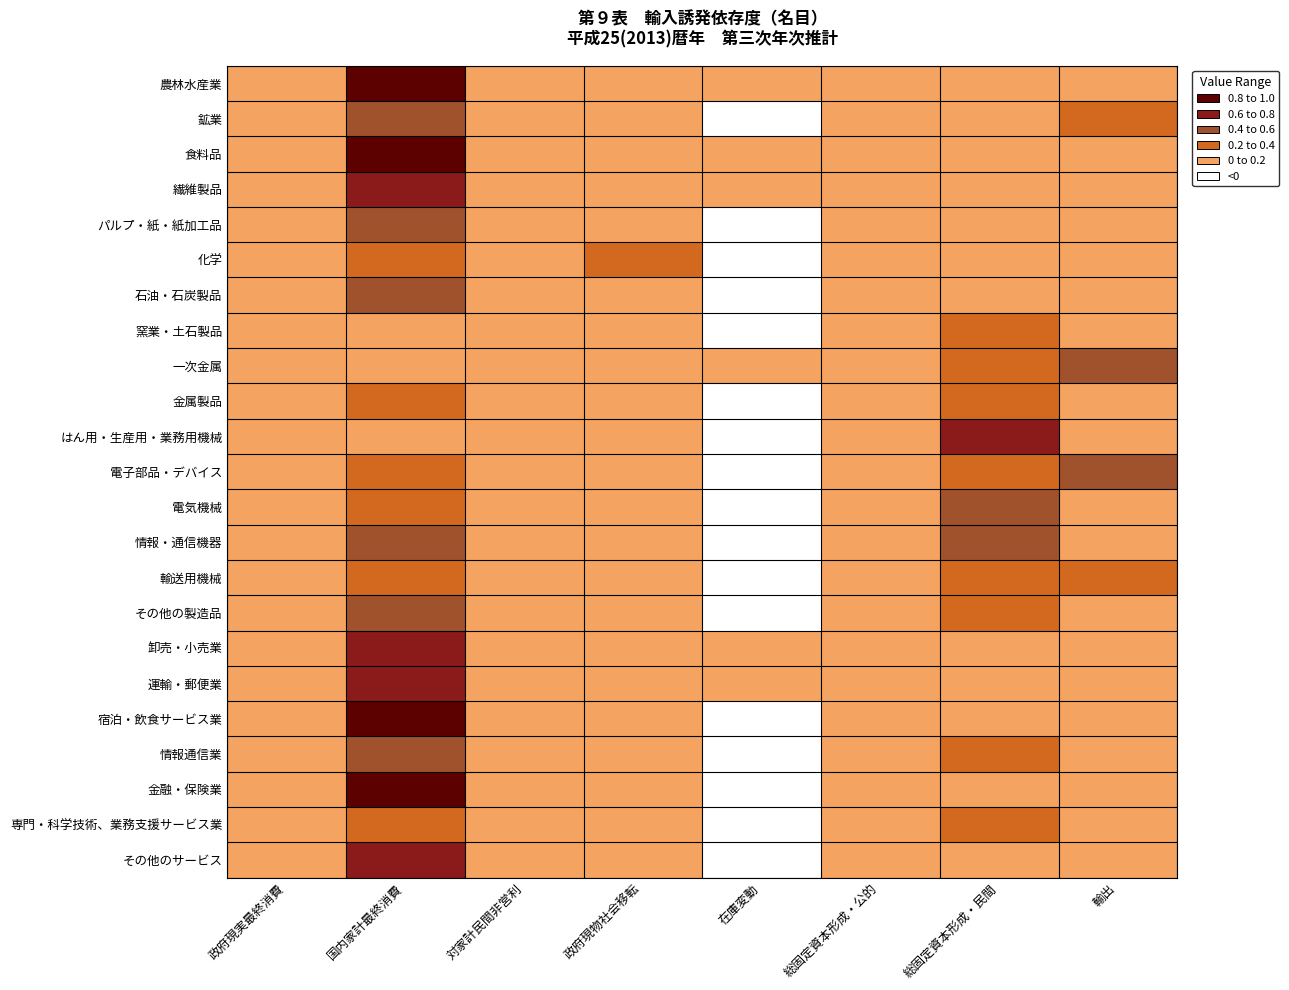

At how many categories does at least one series exceed 0?

8